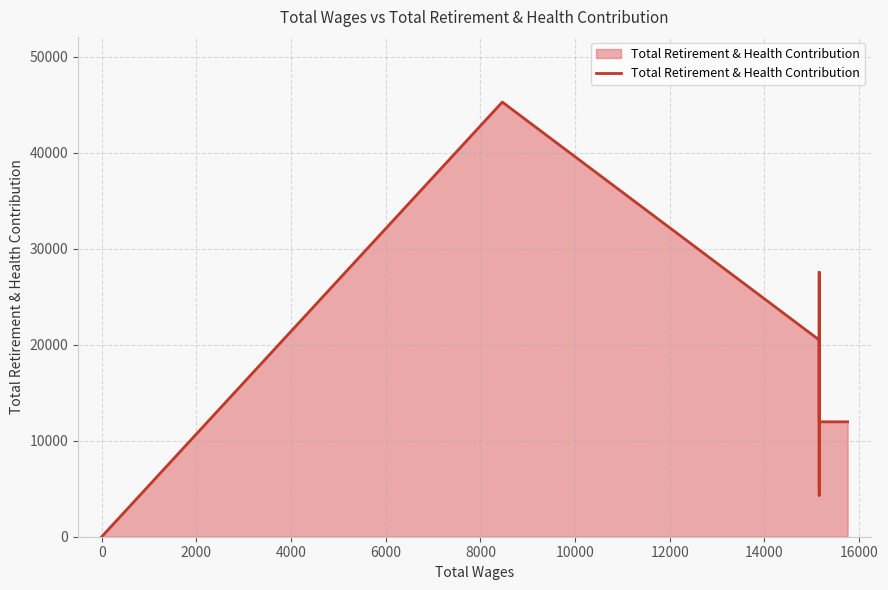

What is the sum of all values?

142058